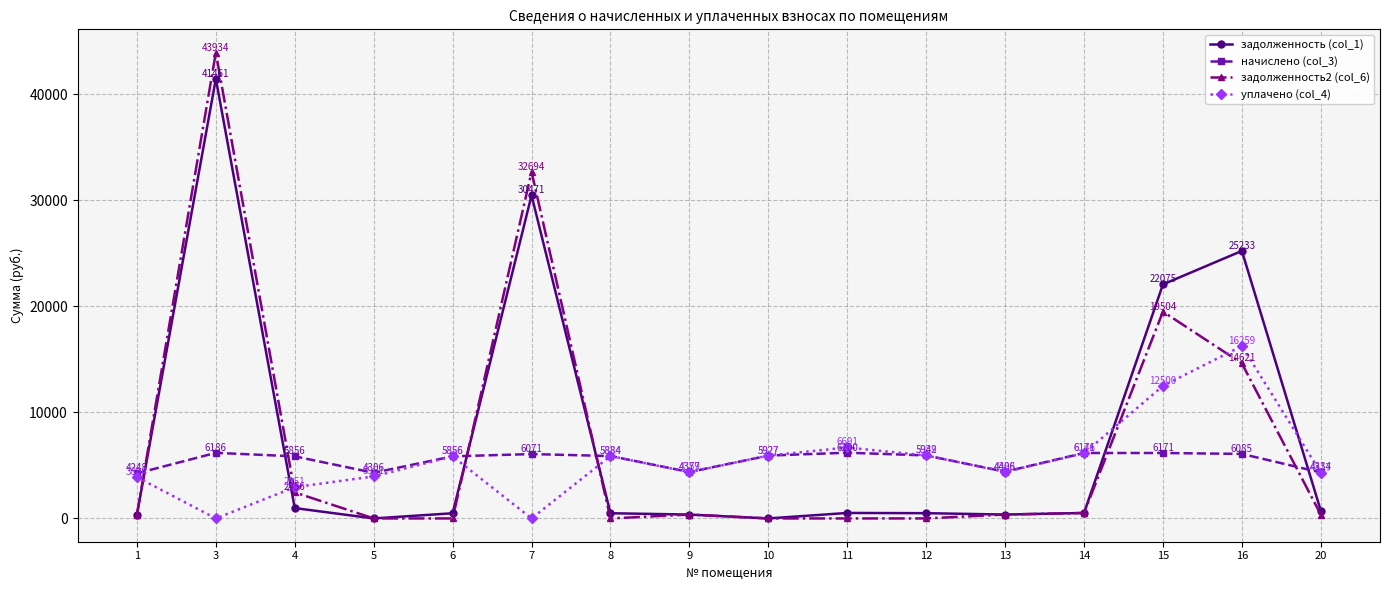

Rank the series by their maximum value, from lowest to highest.

начислено (col_3), уплачено (col_4), задолженность (col_1), задолженность2 (col_6)